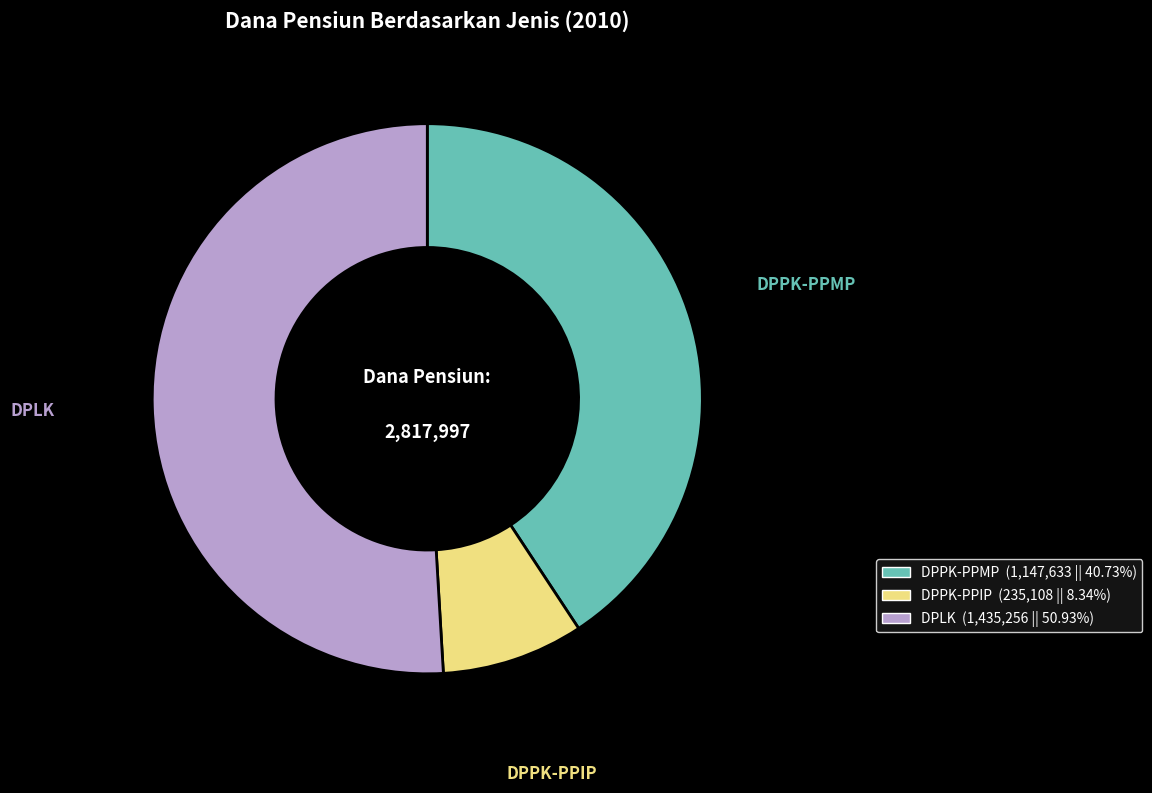

What is the largest slice in the pie chart?

DPLK